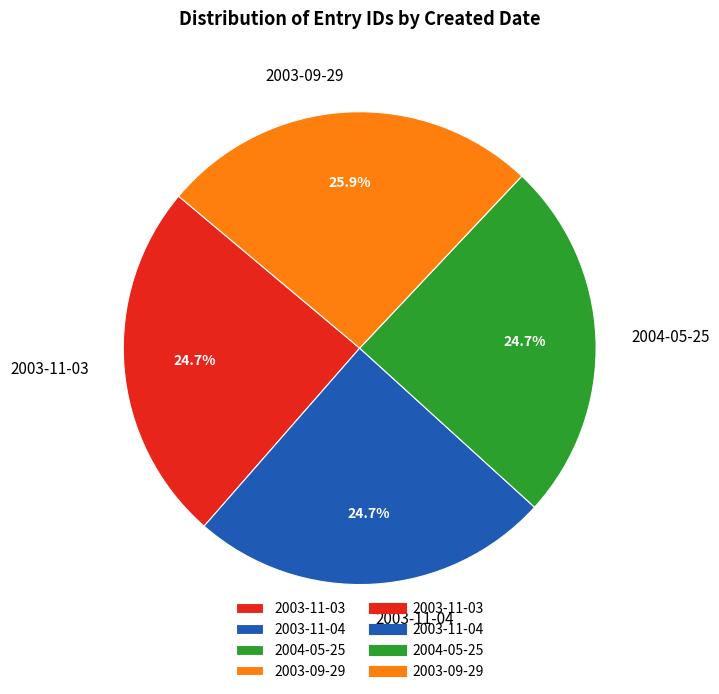

Count the number of slices in the pie.

4